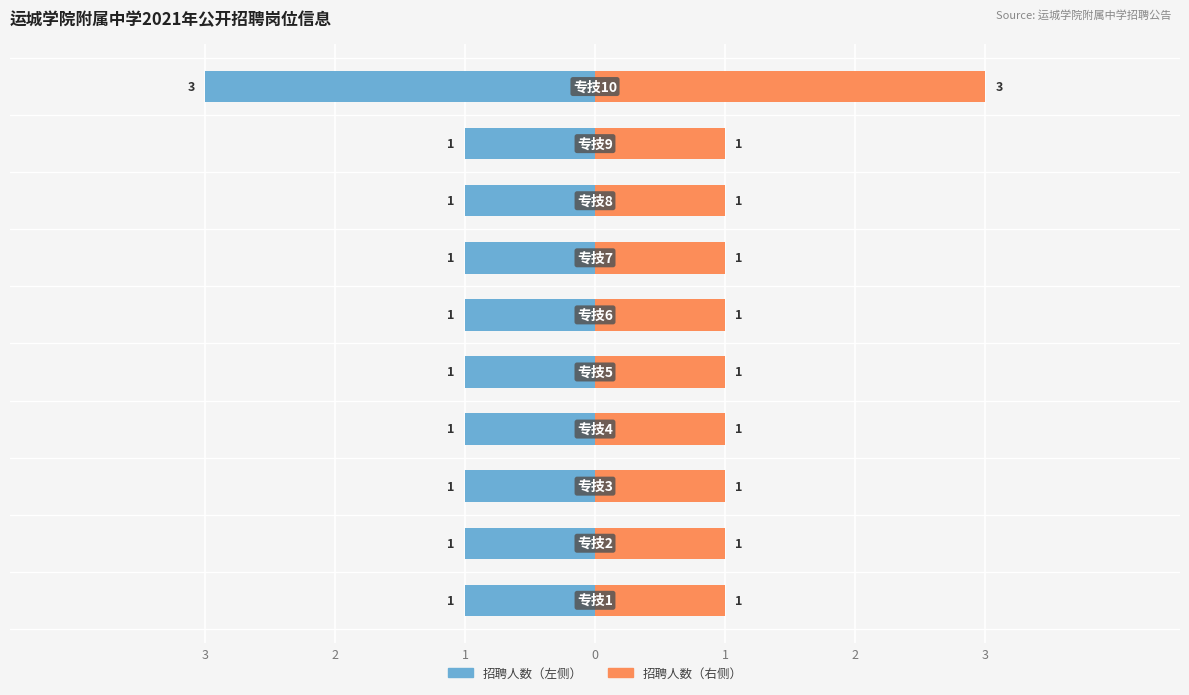

How many groups of bars are there?

10